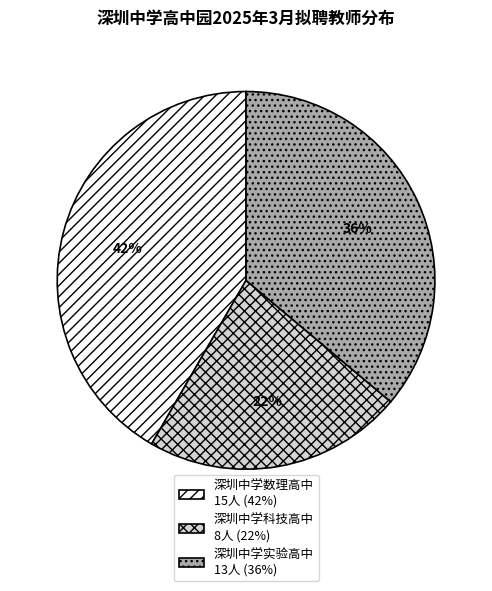

To the nearest percent, what portion does 深圳中学科技高中 represent?

22%